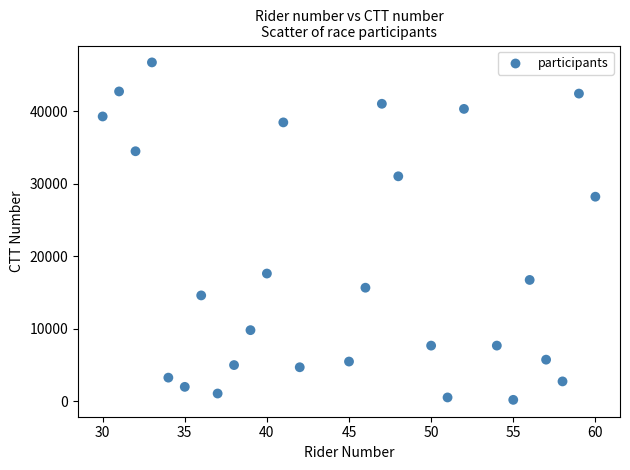

What is the range of Y values (max minus min)?

46517